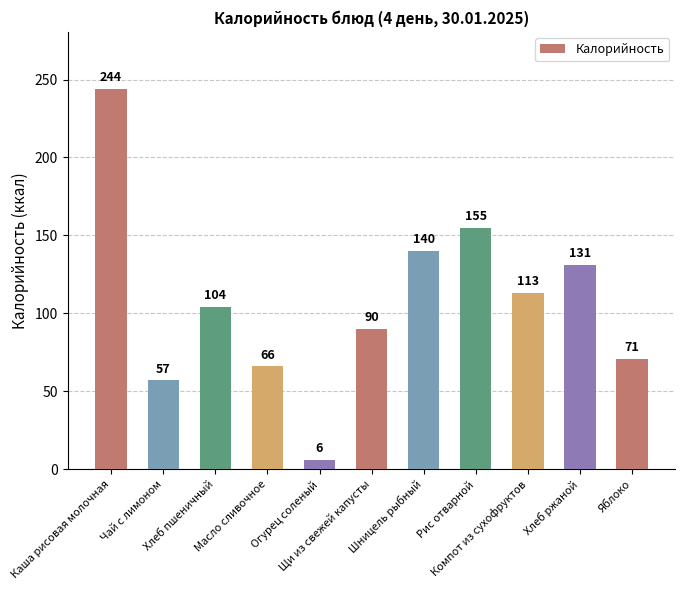

Where is the data nearest to the value 125?

Хлеб ржаной